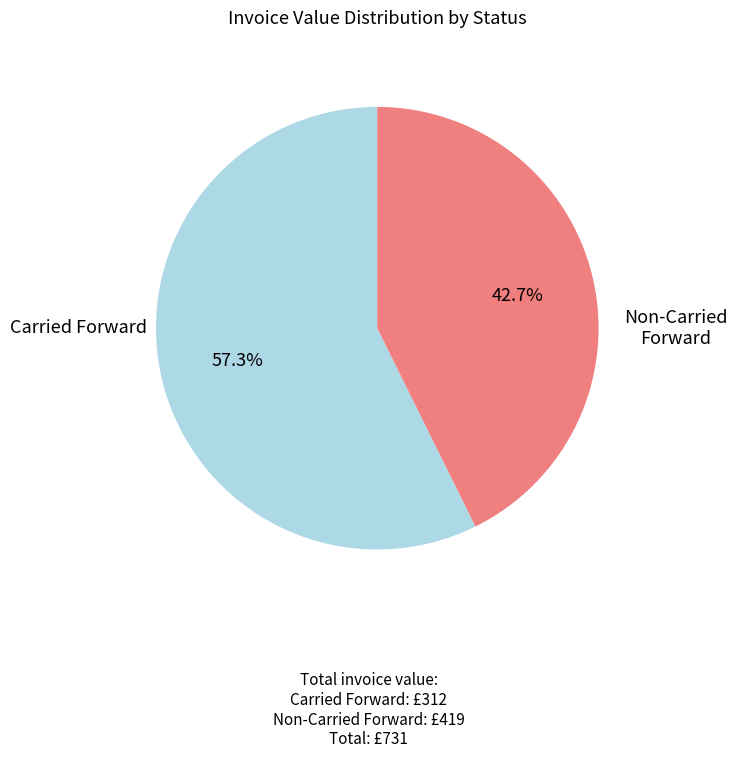

Is there a majority slice in this chart?

Yes